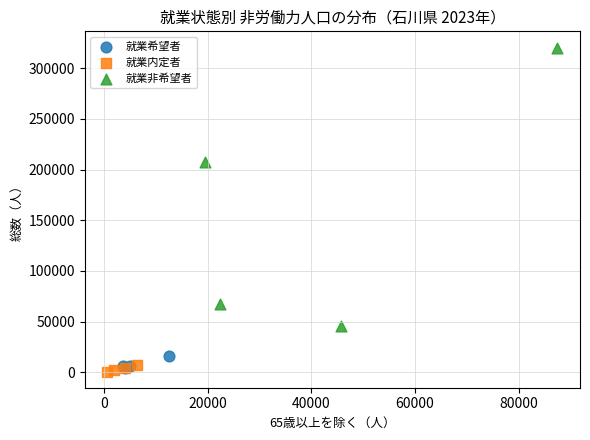

What are all the series names shown in the legend?

就業希望者, 就業内定者, 就業非希望者